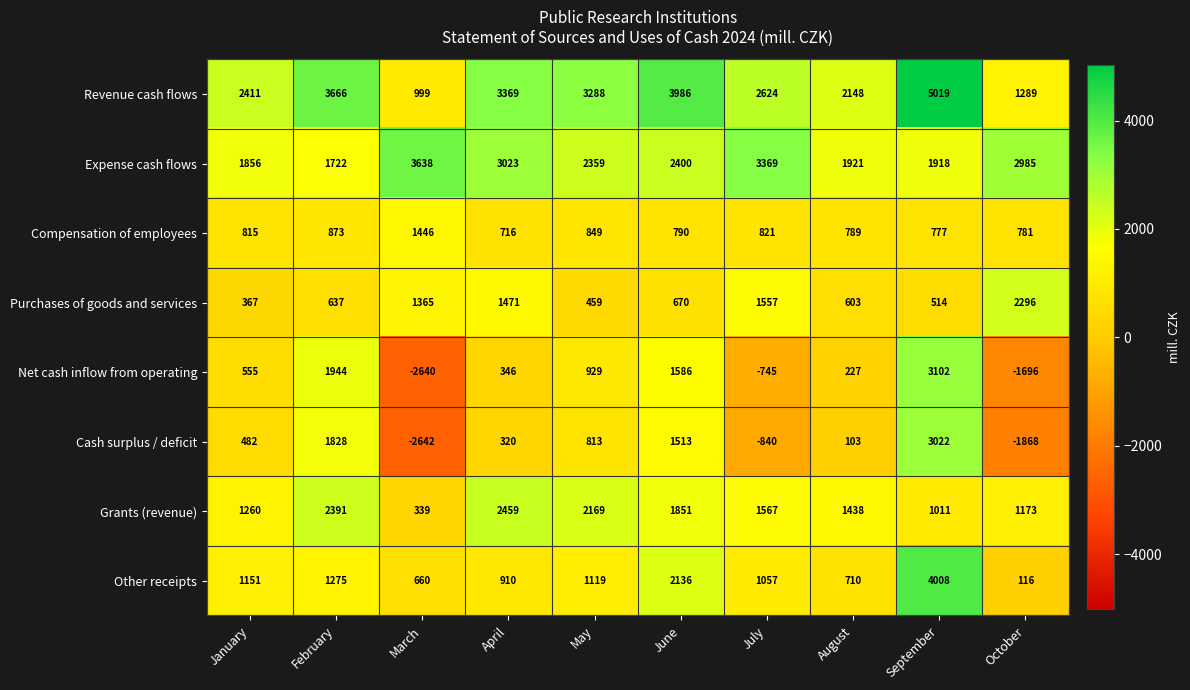

What is the difference between the maximum and minimum values in the Cash surplus / deficit series?

5664